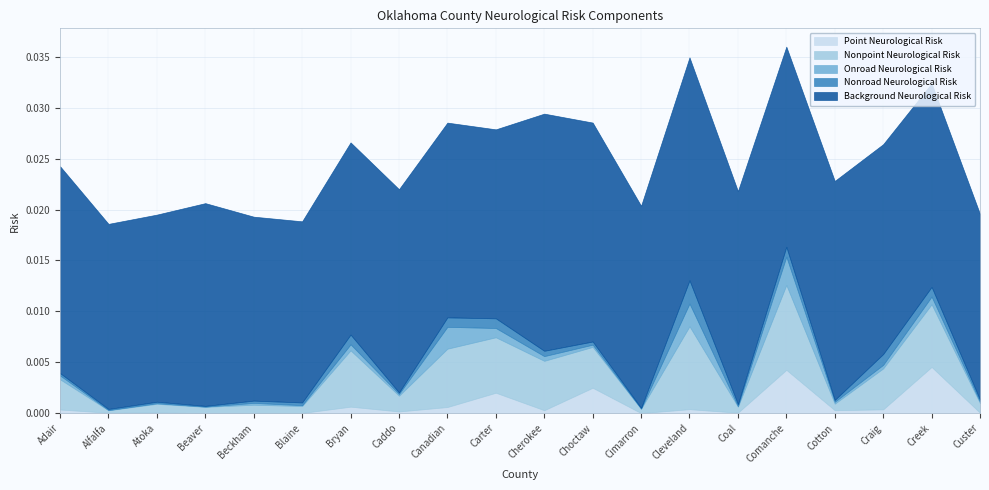

What position from the left is Cleveland?

14